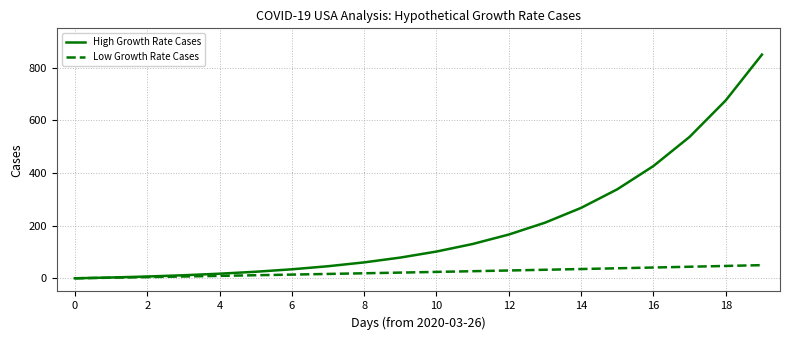

Which series has the largest range (max minus min)?

High Growth Rate Cases